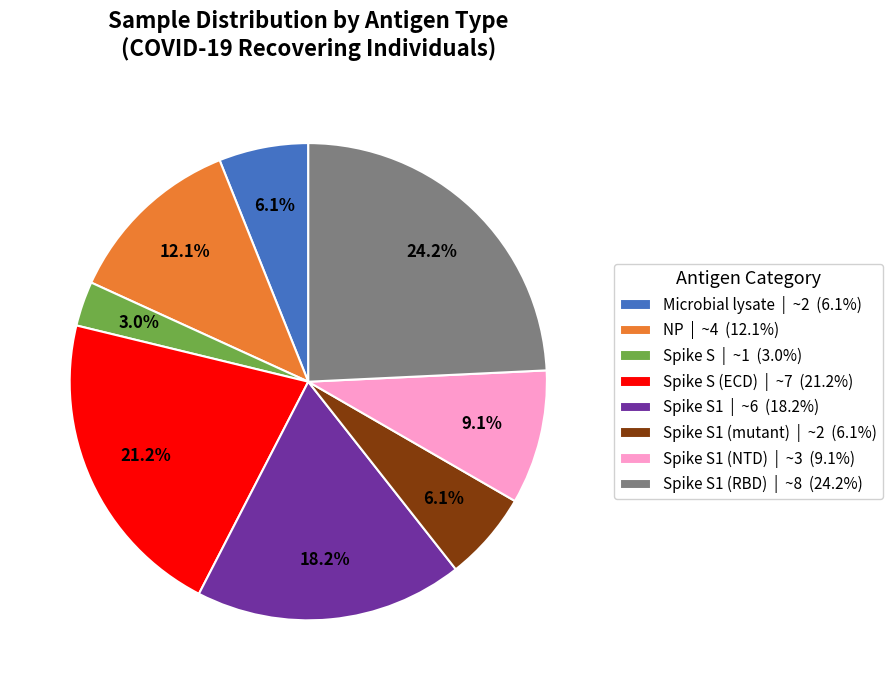

How many segments does this pie chart have?

8